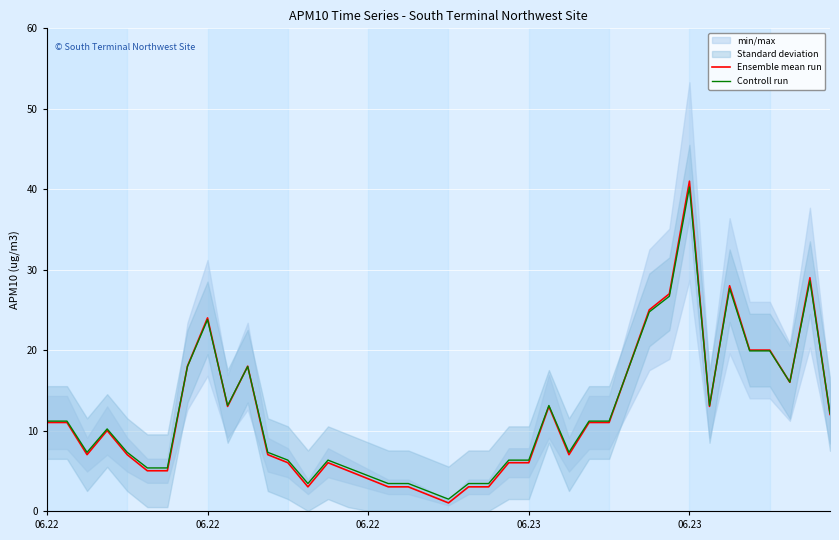

Which series has the widest spread of values?

Ensemble mean run